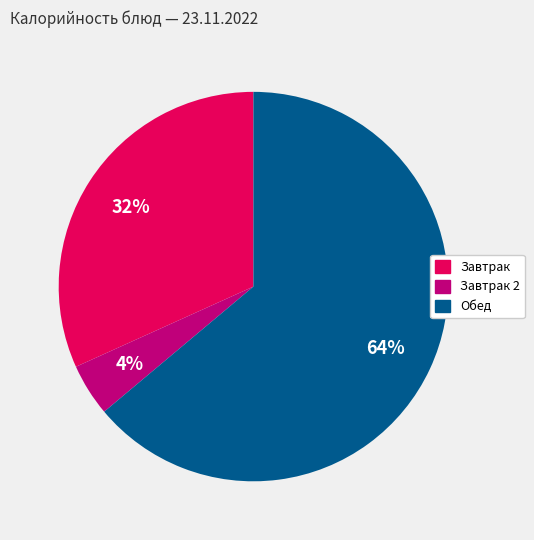

Rank the categories by value from highest to lowest.

Обед, Завтрак, Завтрак 2